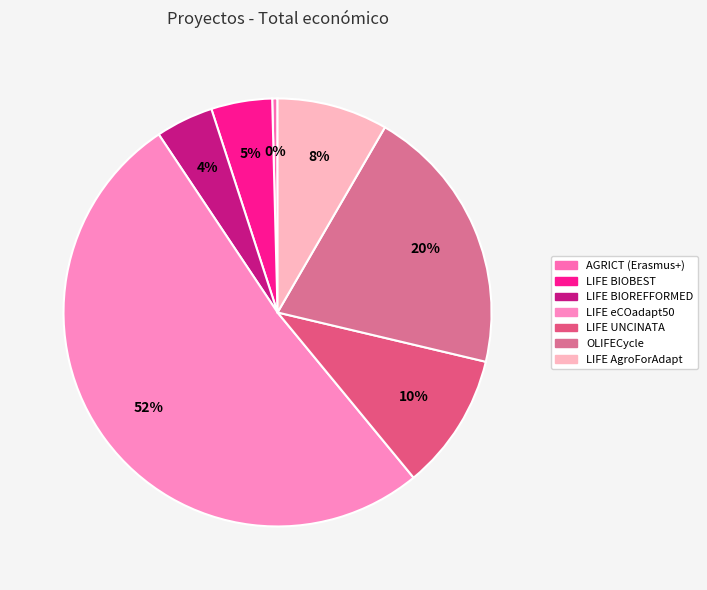

Count the number of slices in the pie.

7